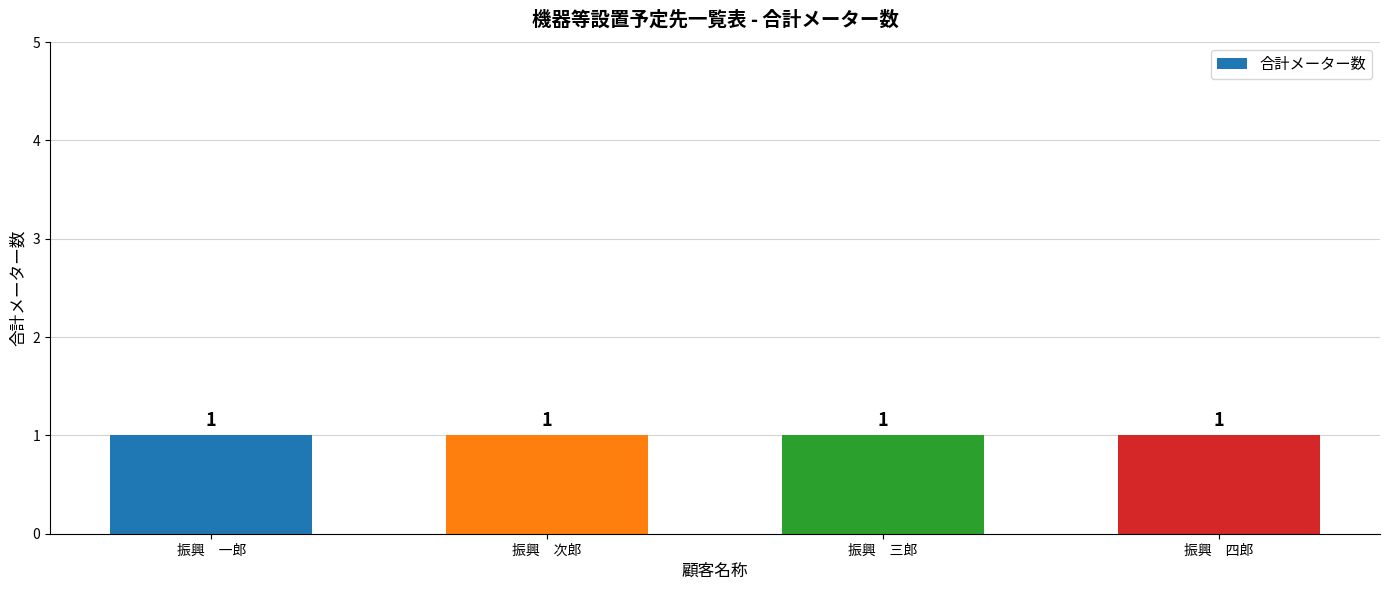

What is the approximate value at 振興　三郎?

1